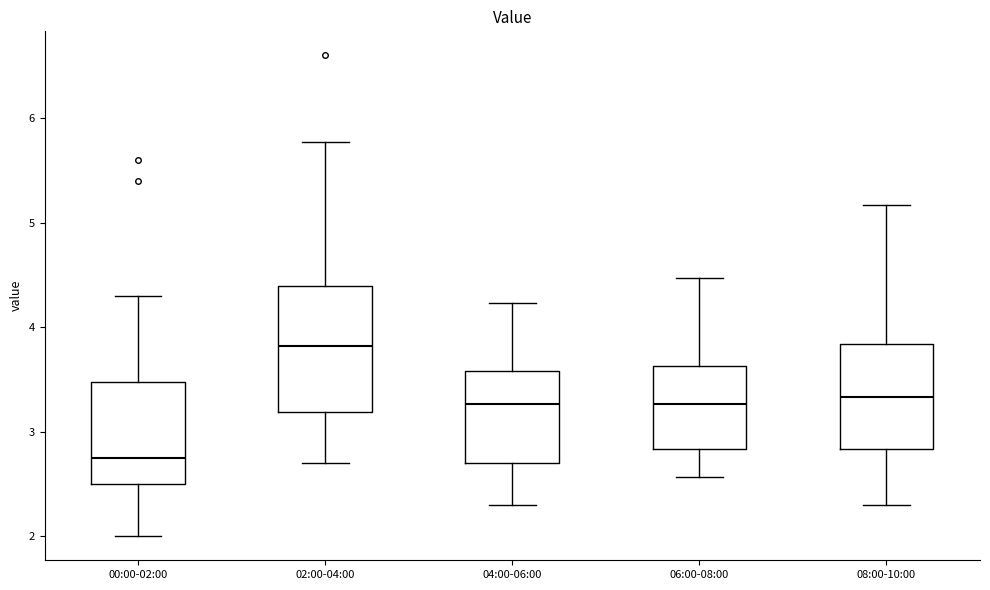

Which box is the tallest, from its lower edge to its upper edge?

02:00-04:00